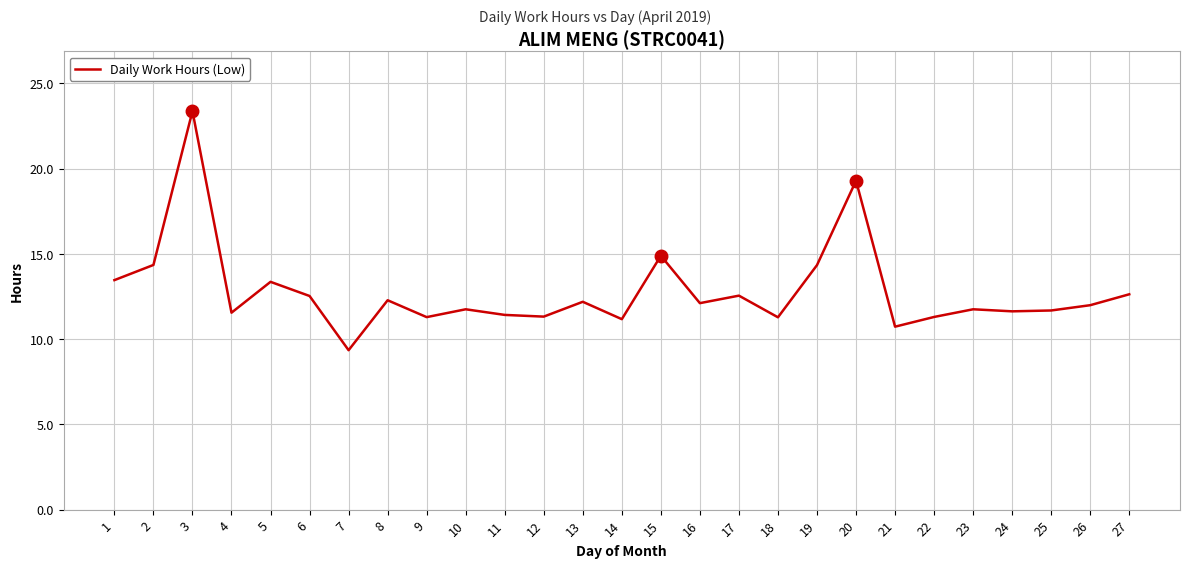

The value at 21 is 6.6. True or false?

False